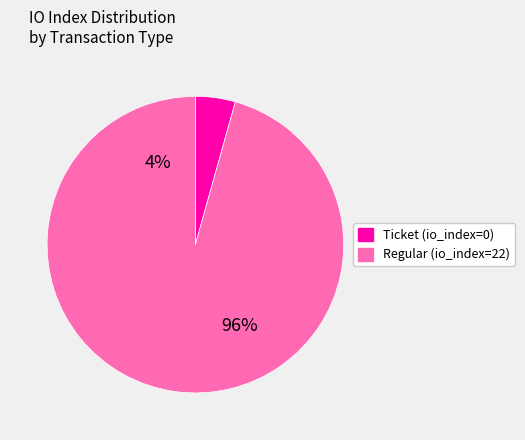

Does Regular (io_index=22) represent more than half of the total?

Yes